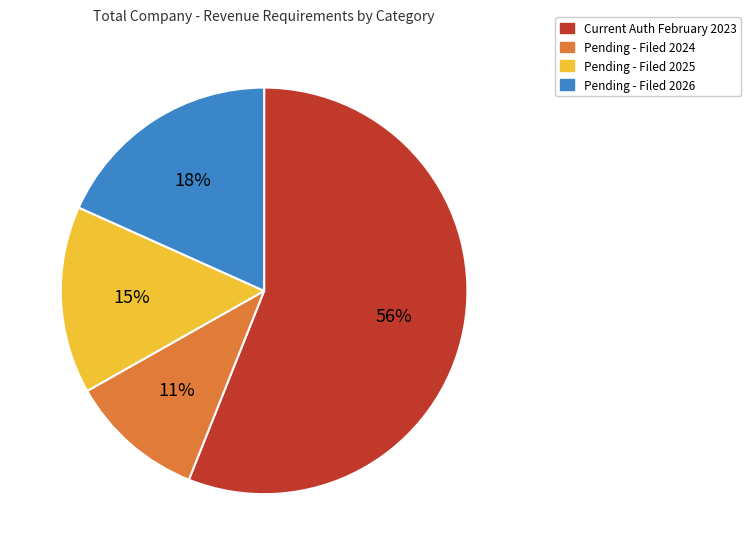

Is there any slice that represents more than half of the pie?

Yes